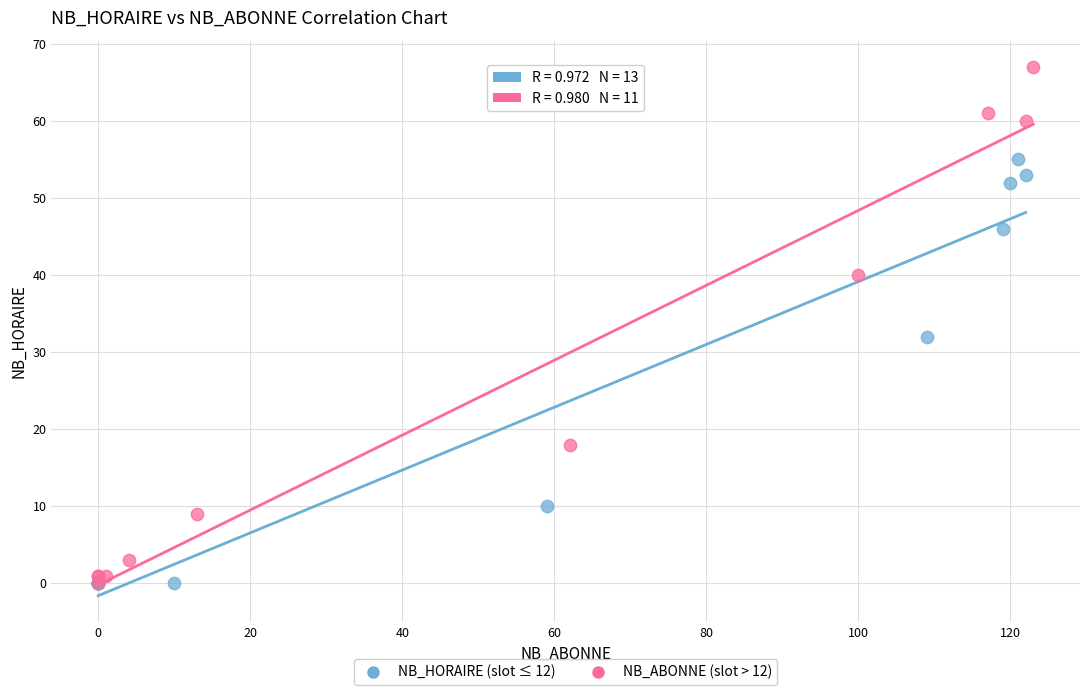

Which series reaches the maximum Y coordinate?

NB_ABONNE (slot > 12)